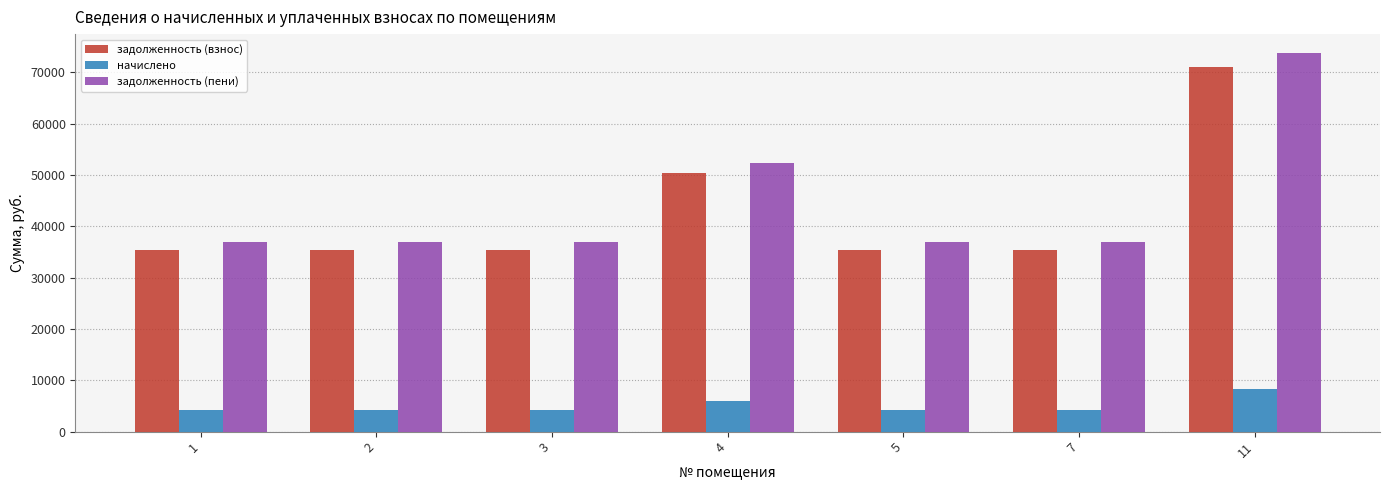

What is the average value of the задолженность (взнос) series?

42677.6